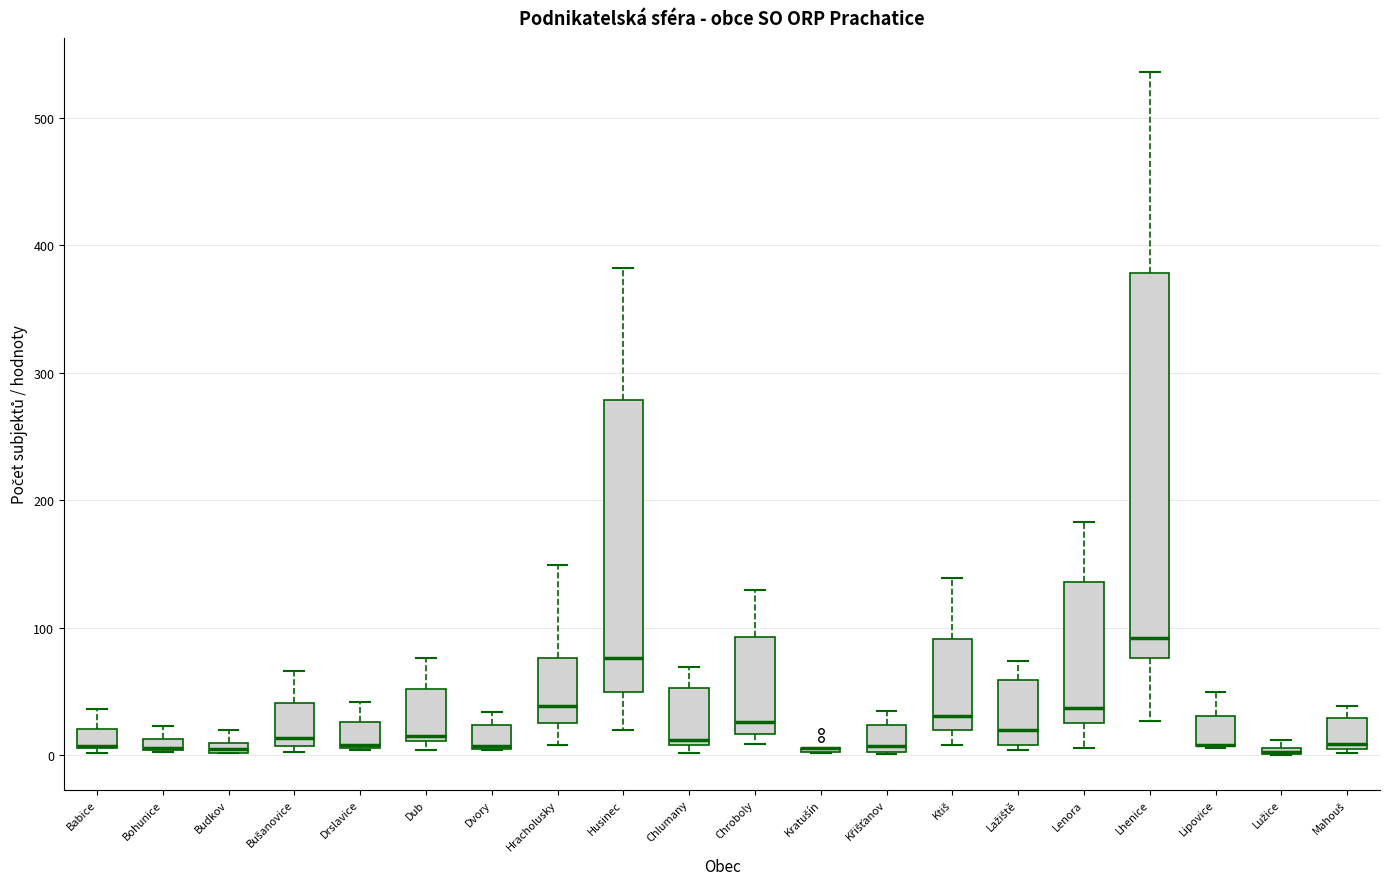

Where is the lower edge of the box for Budkov on the y-axis? The values are not printed on the chart, so give them approximately, as read against the axis.

0